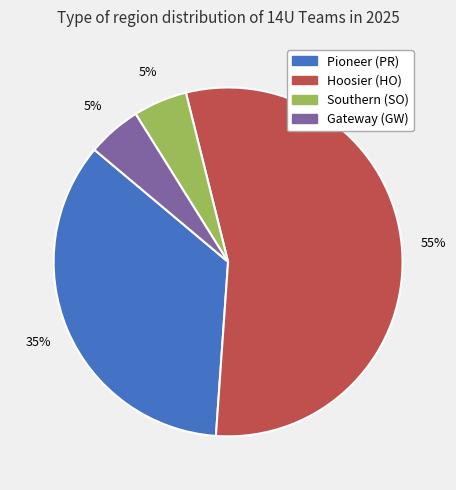

Which slice is the largest?

Hoosier (HO)